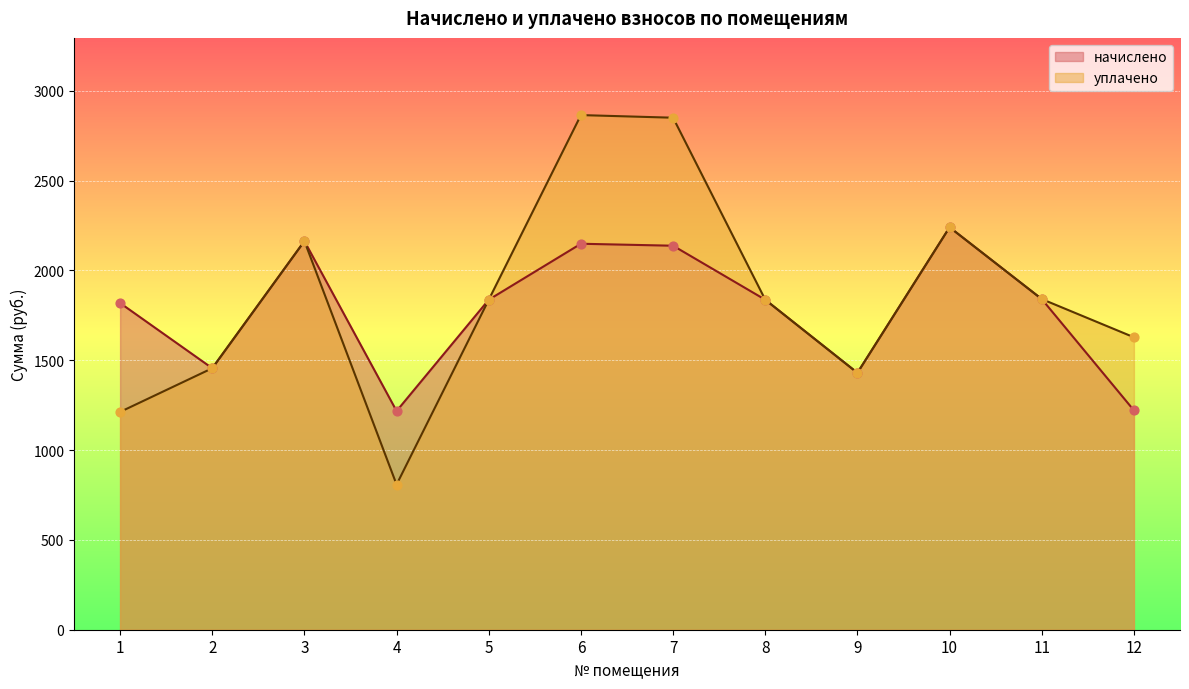

What are all the series names shown in the legend?

начислено, уплачено